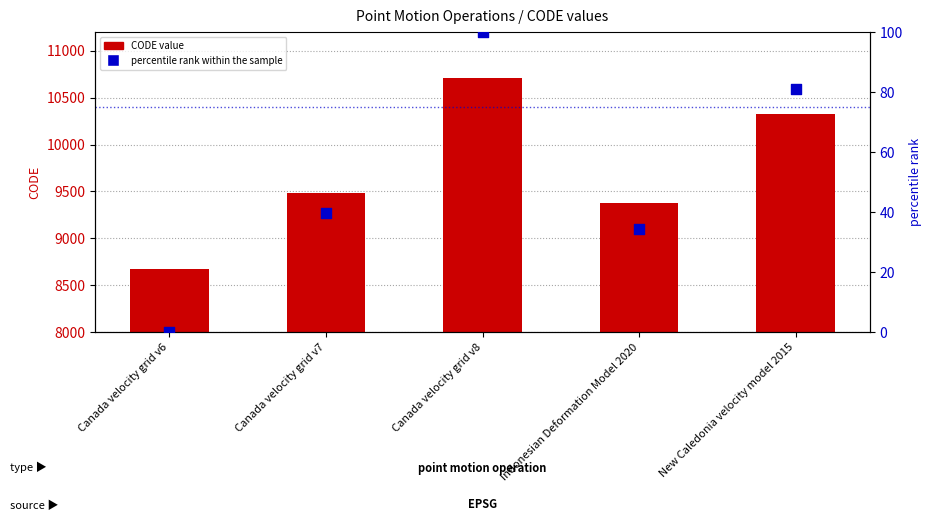

At which category is the sum across all series the highest?

Canada velocity grid v8